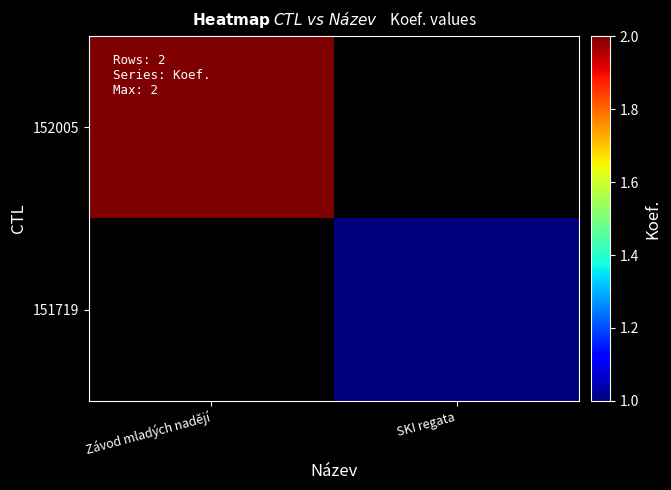

At SKI regata, list the series in order from smallest to largest.

152005, 151719